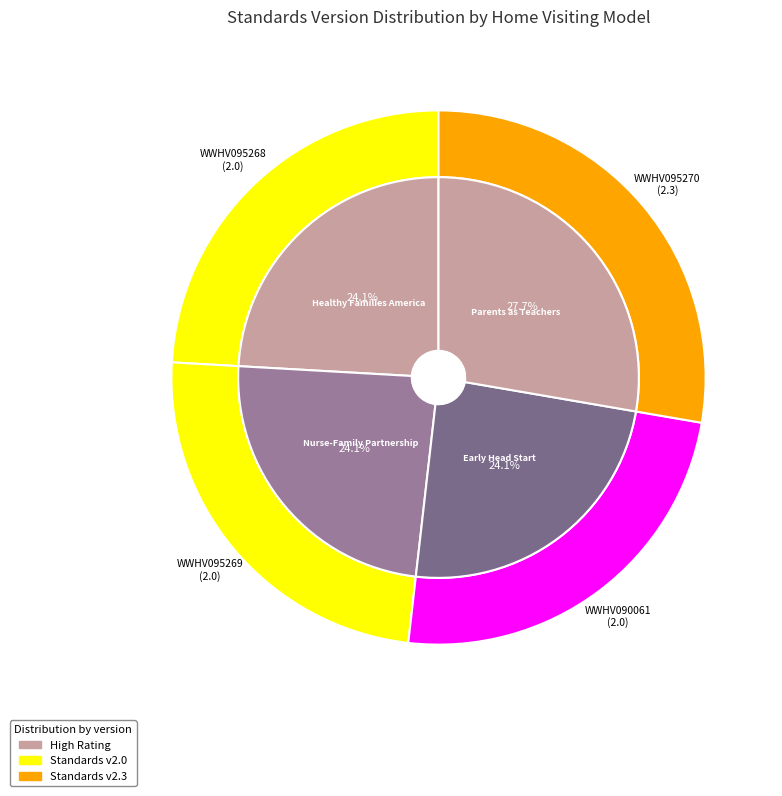

Does Healthy Families America (HFA)® account for over 50% of the chart?

No